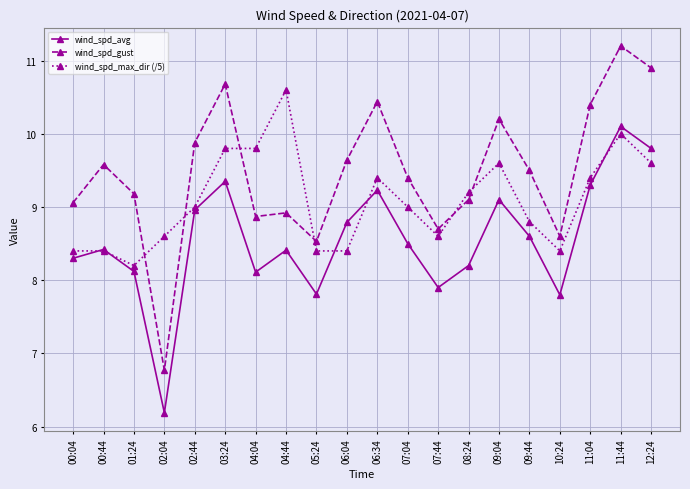

At 11:44, list the series in order from smallest to largest.

wind_spd_max_dir (/5), wind_spd_avg, wind_spd_gust